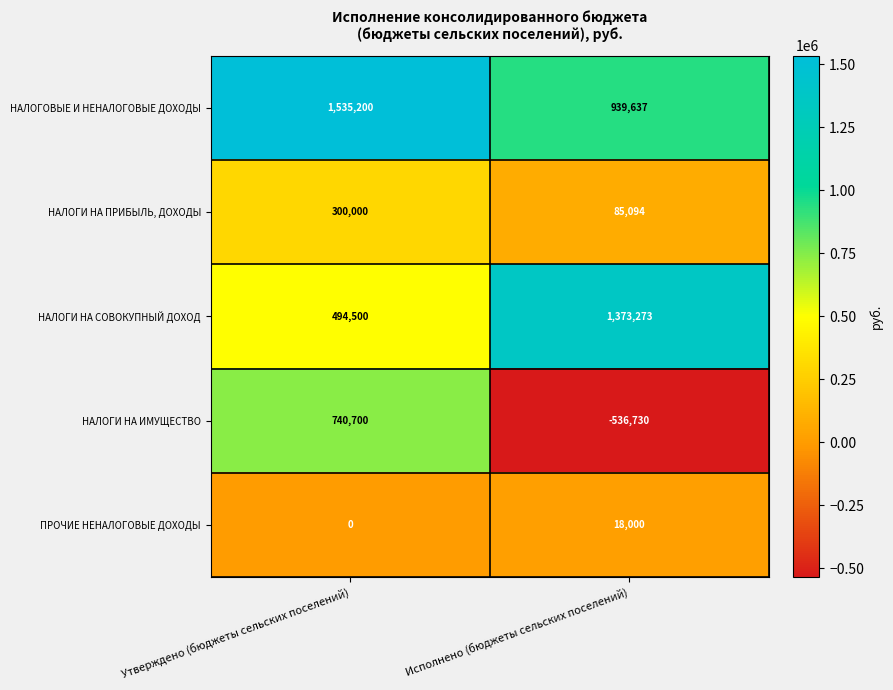

What is the average value of the НАЛОГИ НА ПРИБЫЛЬ, ДОХОДЫ series?

192547